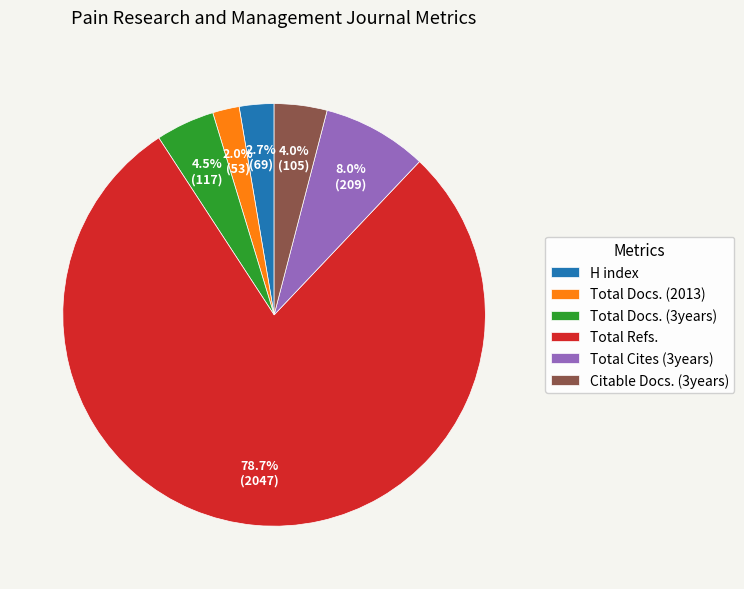

Approximately how many times larger is the value at H index compared to Total Docs. (3years)?

0.6